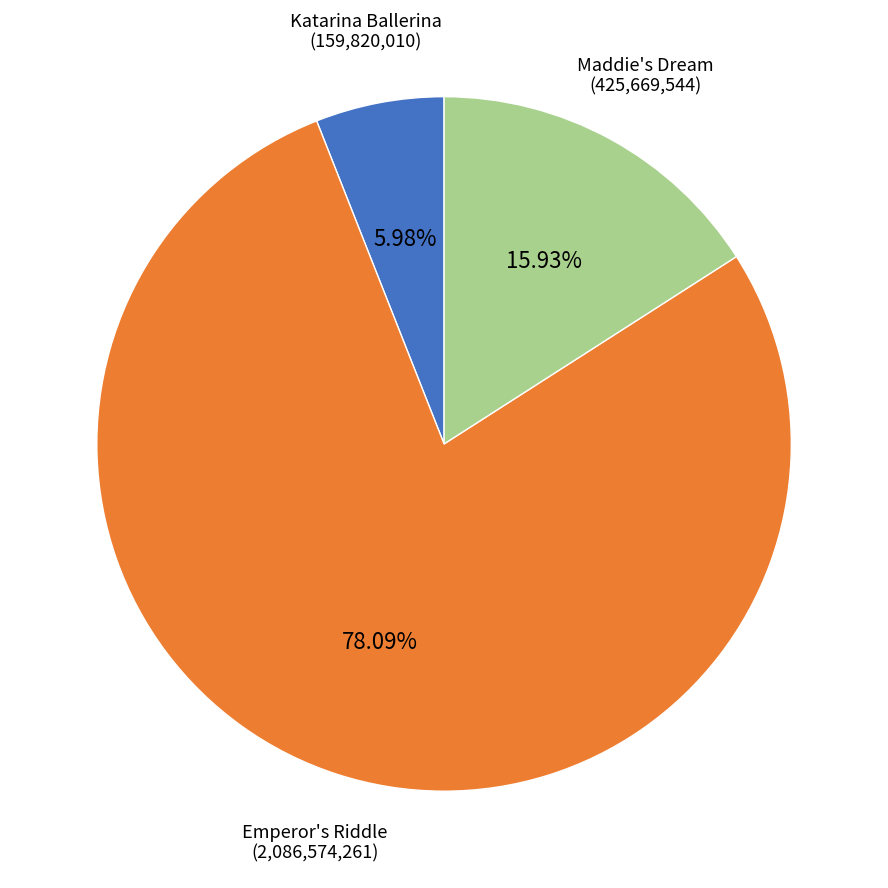

Rank the categories by value from highest to lowest.

Emperor's Riddle, Maddie's Dream, Katarina Ballerina